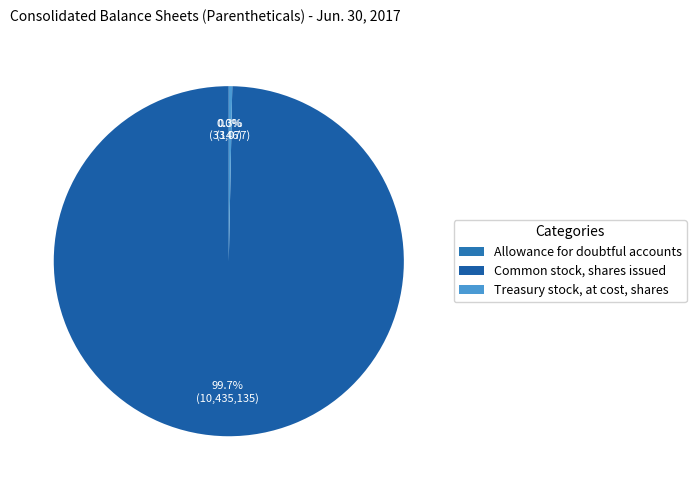

Does Allowance for doubtful accounts account for over 50% of the chart?

No